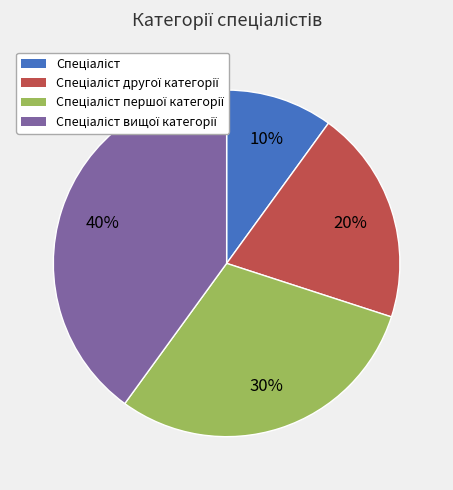

Does any single category account for the majority?

No